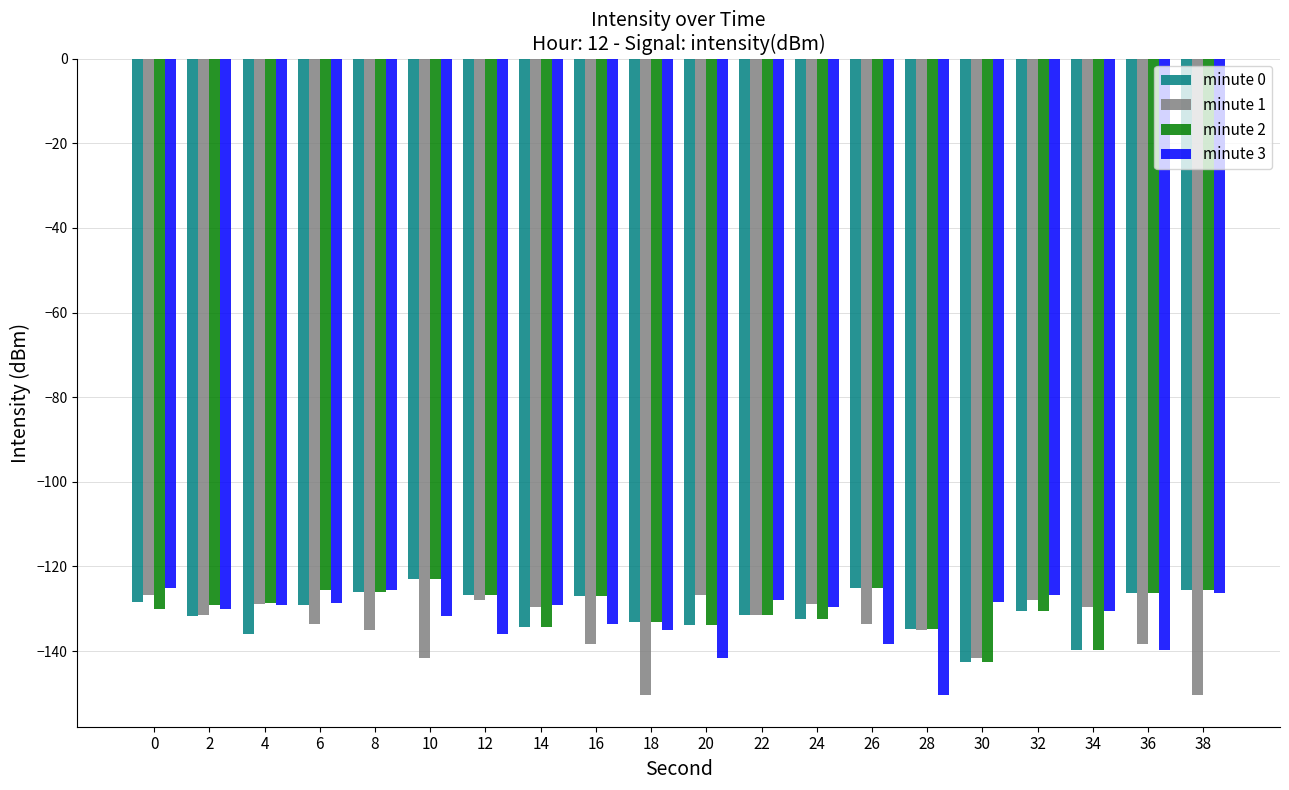

What is the total value across all series at 36?

-530.7